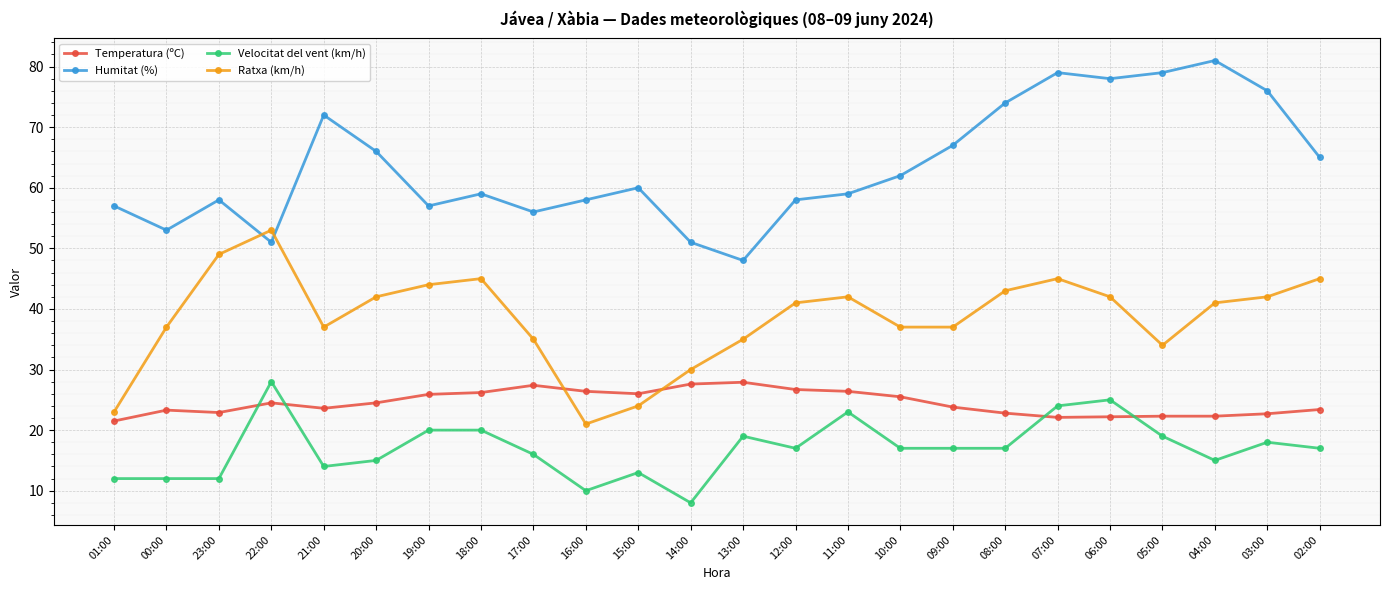

What is the value of the Humitat (%) point at the 2nd from the left?

53.0